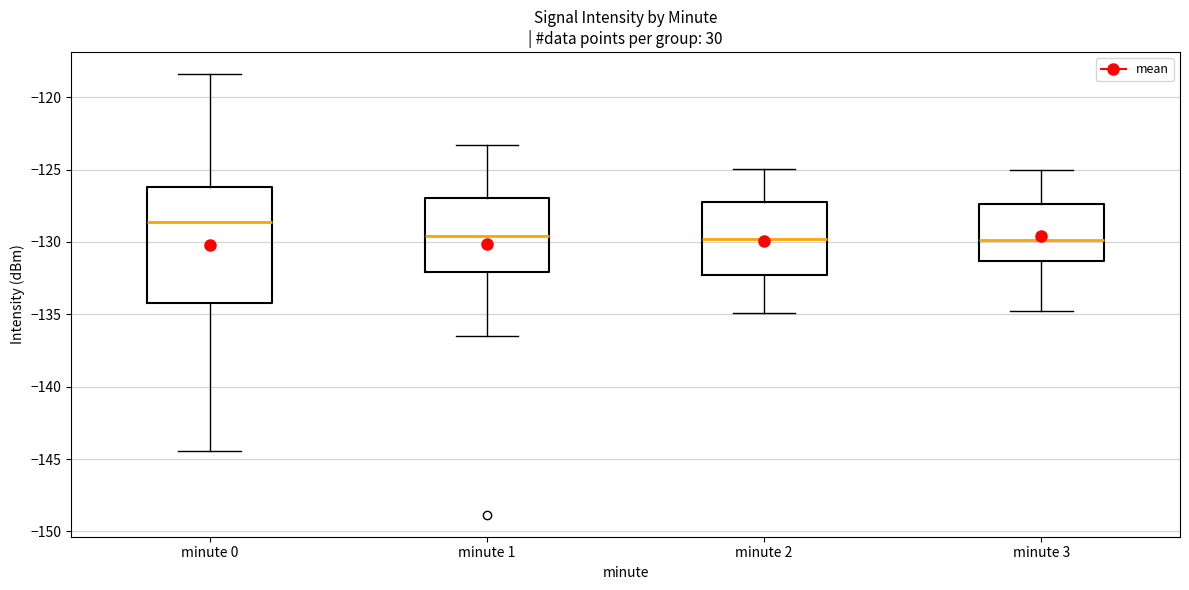

Comparing the boxes themselves (not the whiskers), which one is the tallest?

minute 0